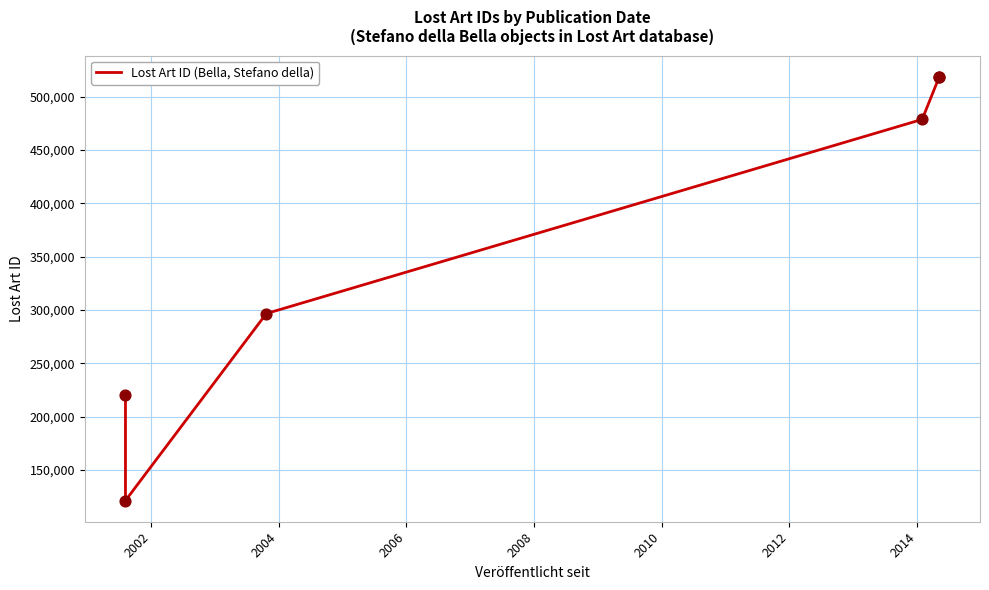

What is the ratio of the value at 2006 to the value at 2008?

0.9